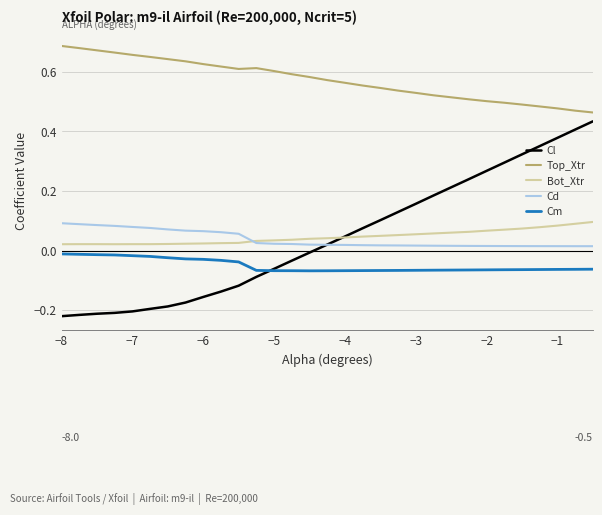

Which series has the largest range (max minus min)?

Cl